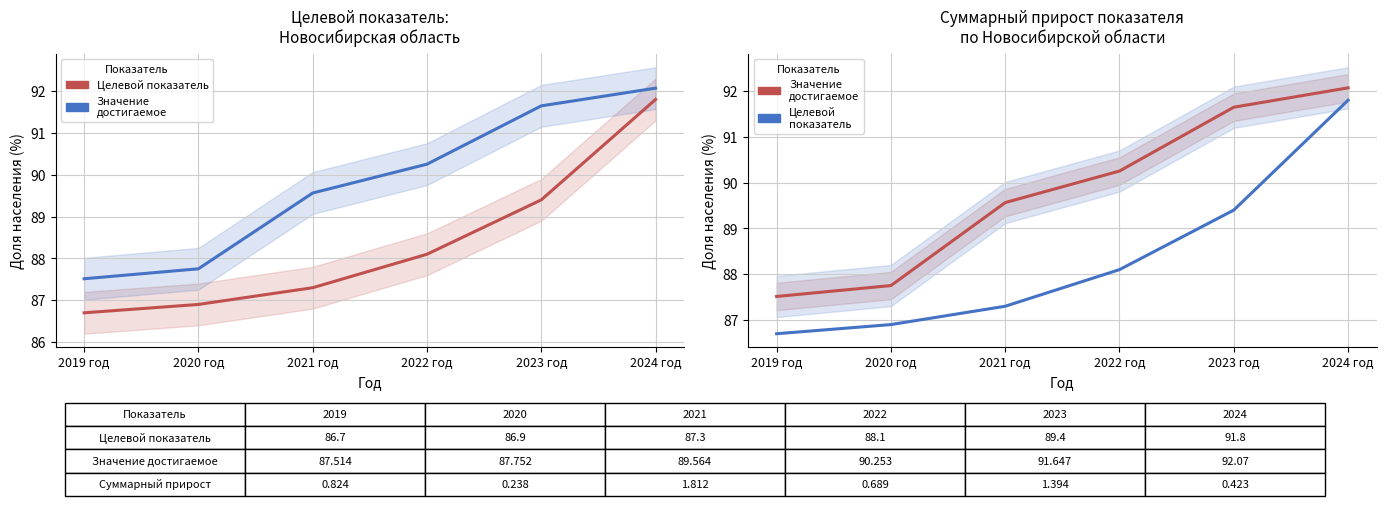

Is the value of Целевой показатель at 2021 год greater than the value of Значение достигаемое at 2023 год?

No